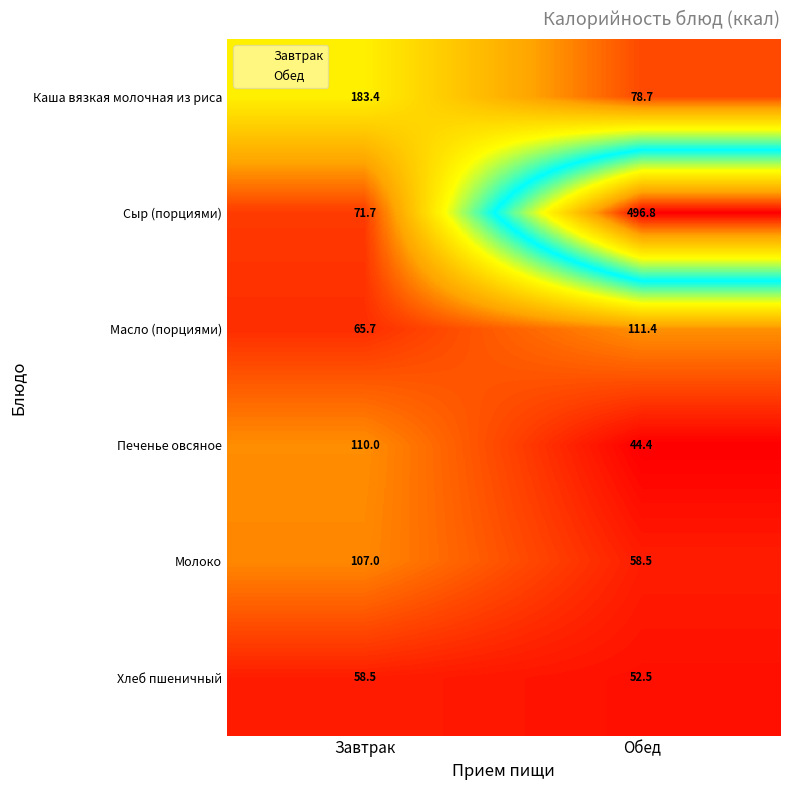

What is the approximate value of Печенье овсяное at Обед?

44.4